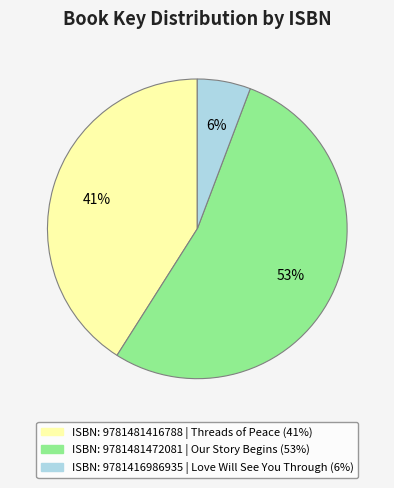

To the nearest percent, what is the average slice percentage?

33%